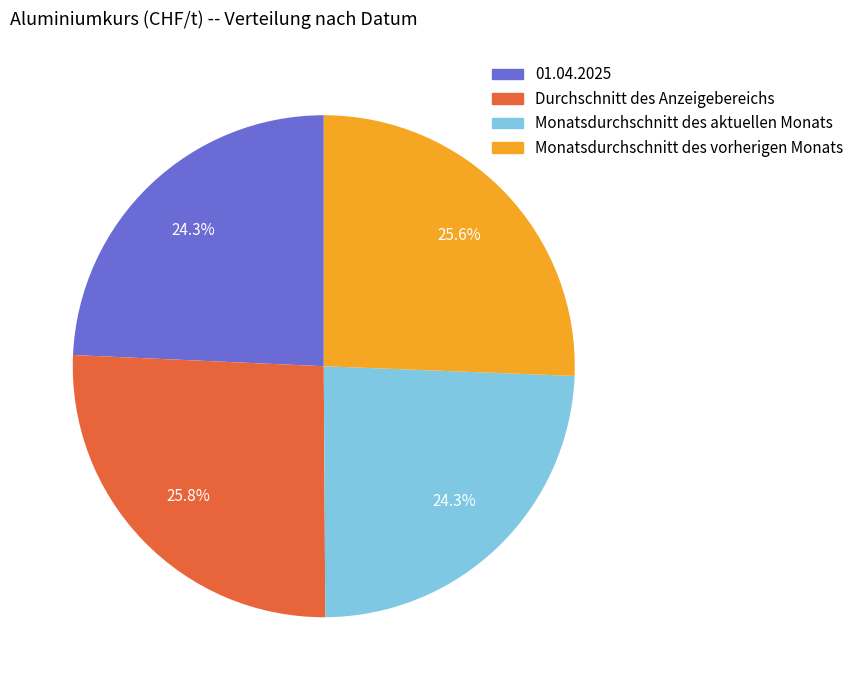

Approximately how many times larger is the value at 01.04.2025 compared to Monatsdurchschnitt des aktuellen Monats?

1.0